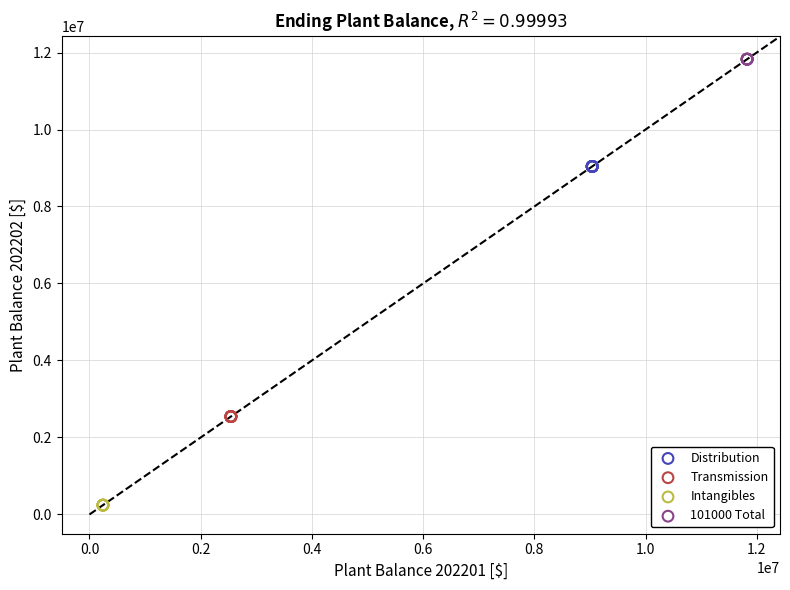

Which series contains the highest Y value?

101000 Total